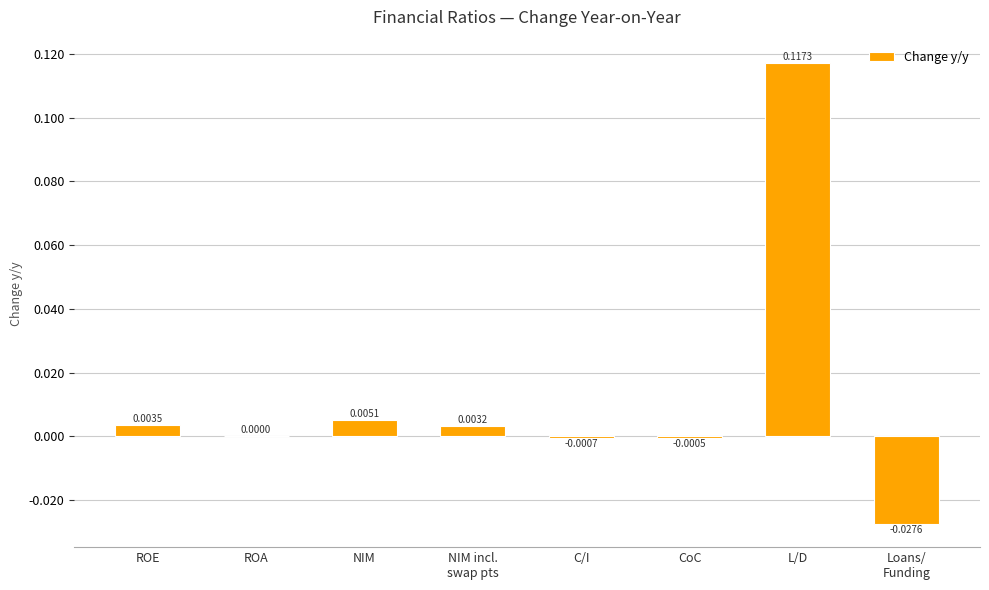

Which has a higher value, L/D or CoC?

L/D